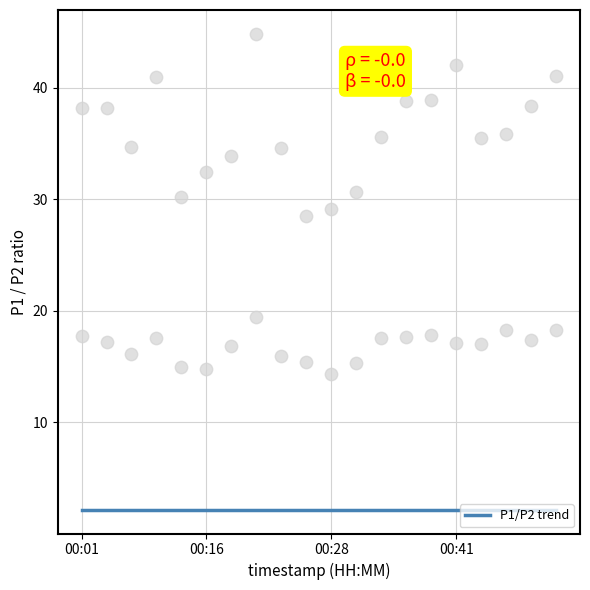

Which series has the largest total across all categories?

P1